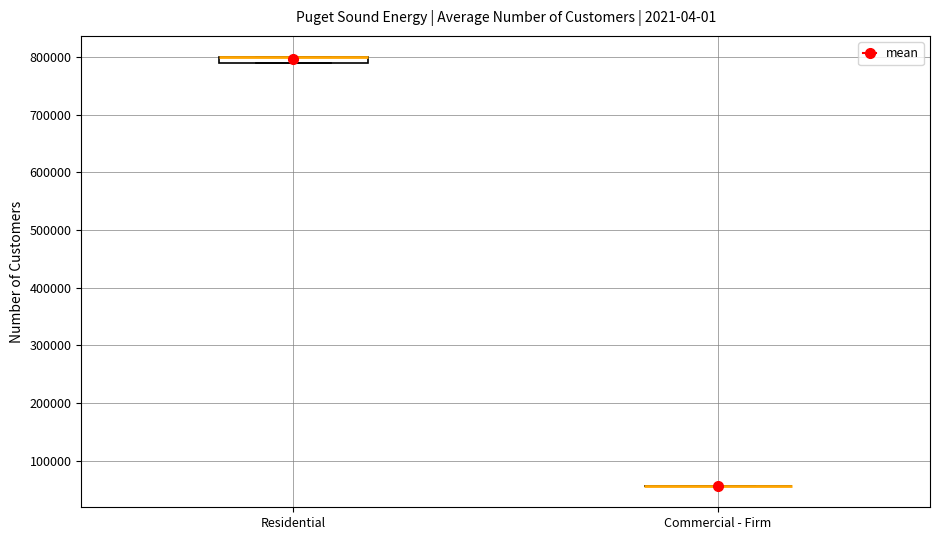

Where is the upper edge of the box for Residential on the y-axis? The values are not printed on the chart, so give them approximately, as read against the axis.

800000